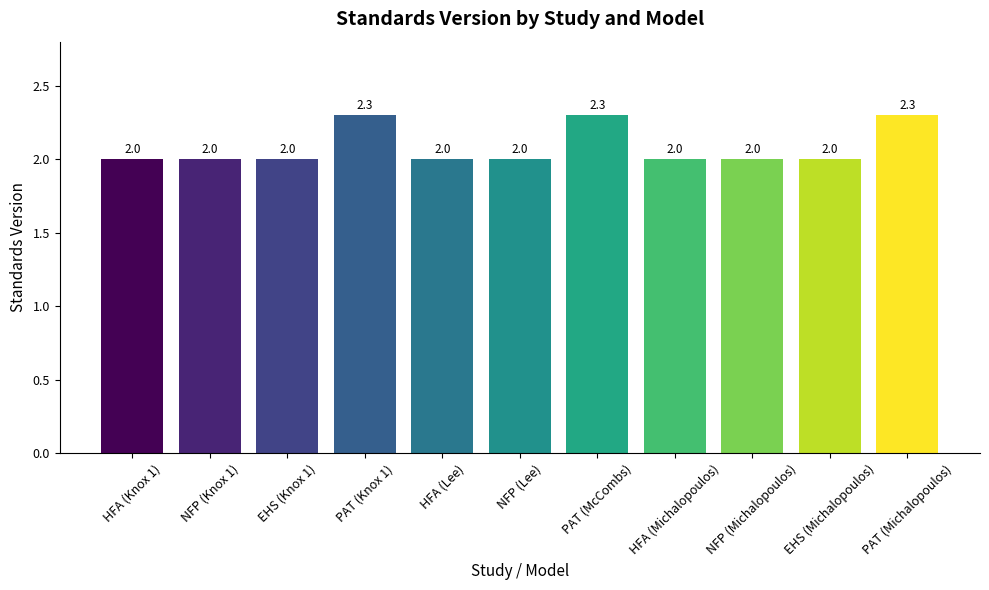

What is the greatest value displayed?

2.3